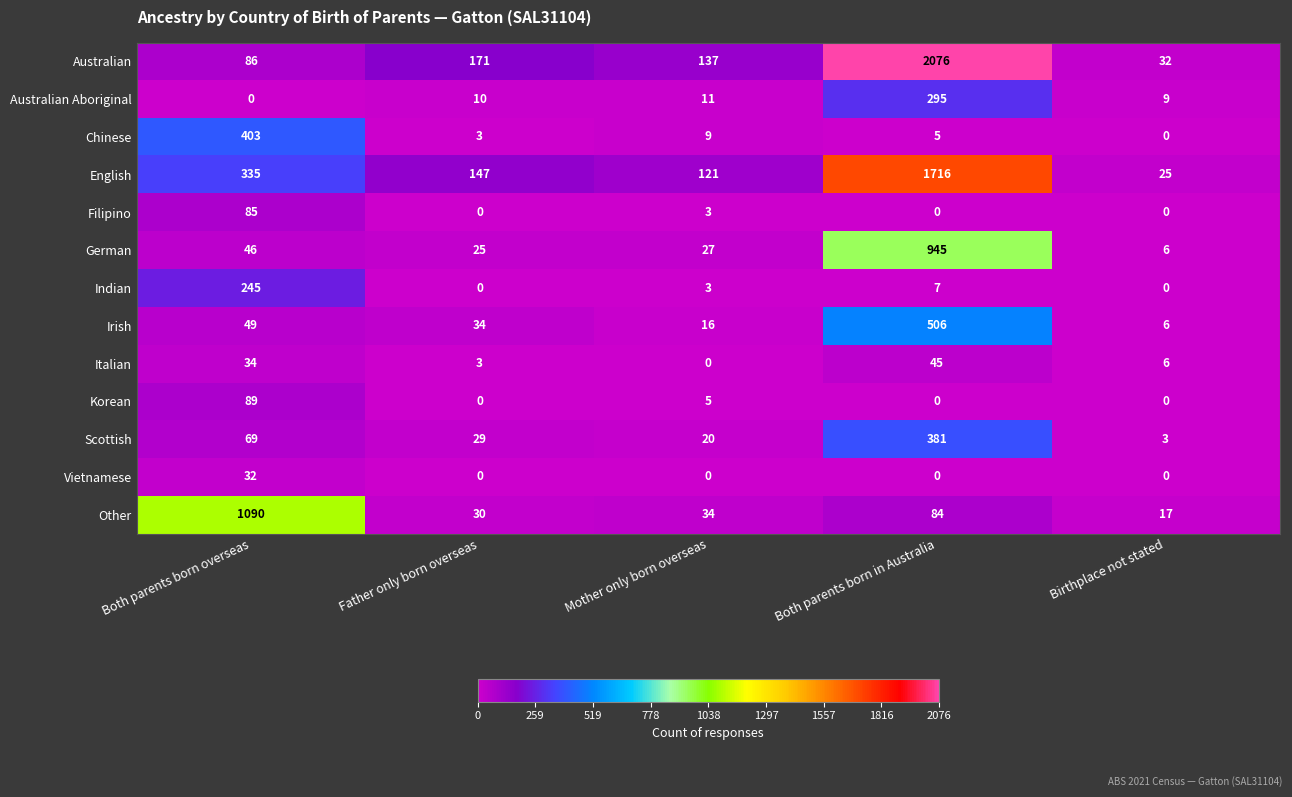

What is the difference between the Chinese values at Birthplace not stated and Father only born overseas?

3